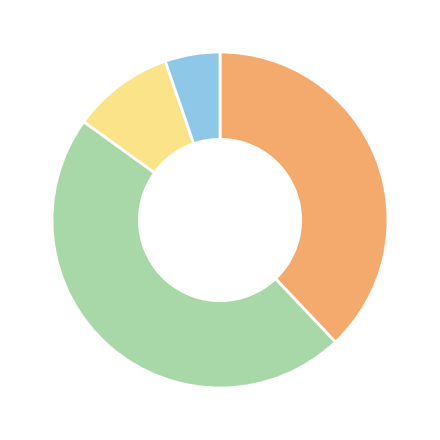

Does any single category account for the majority?

No